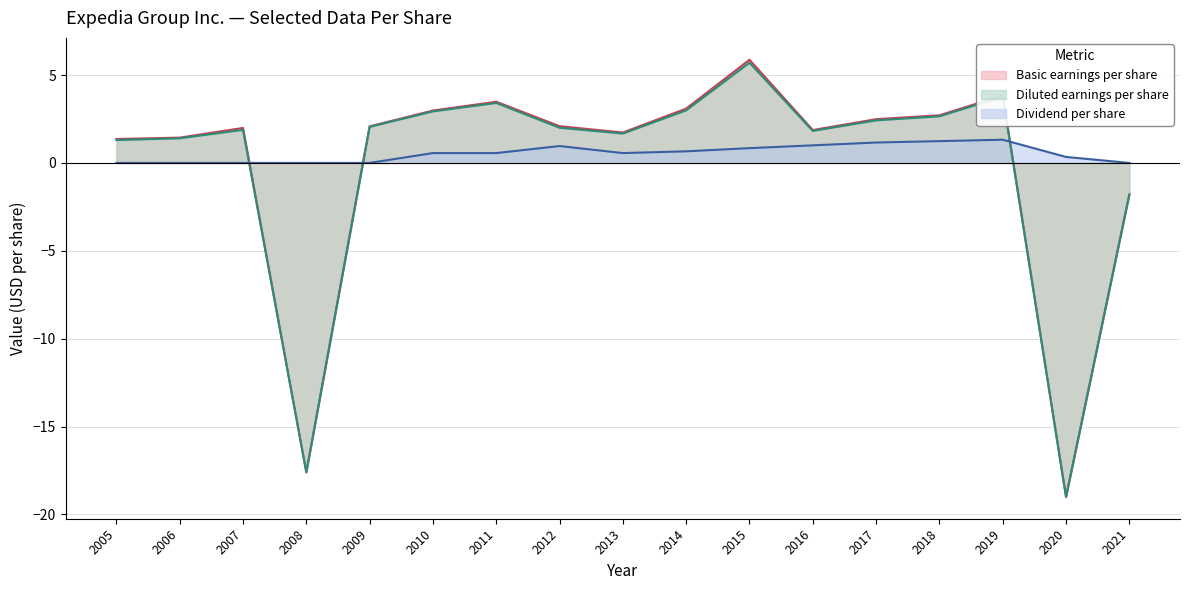

Is the value of Diluted earnings per share at 2012 greater than the value of Dividend per share at 2012?

Yes